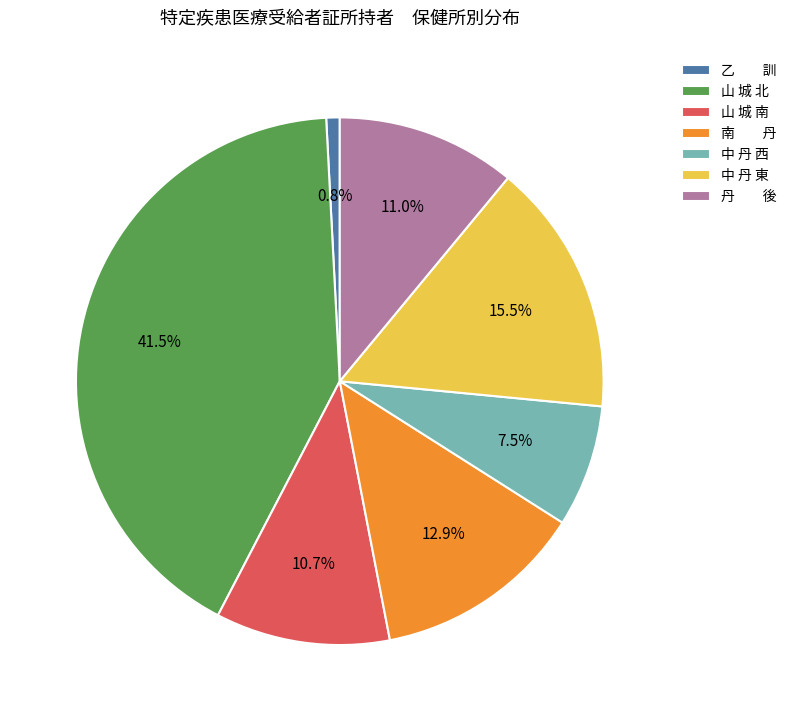

What percentage is NOT represented by 中 丹 西?

92.5%